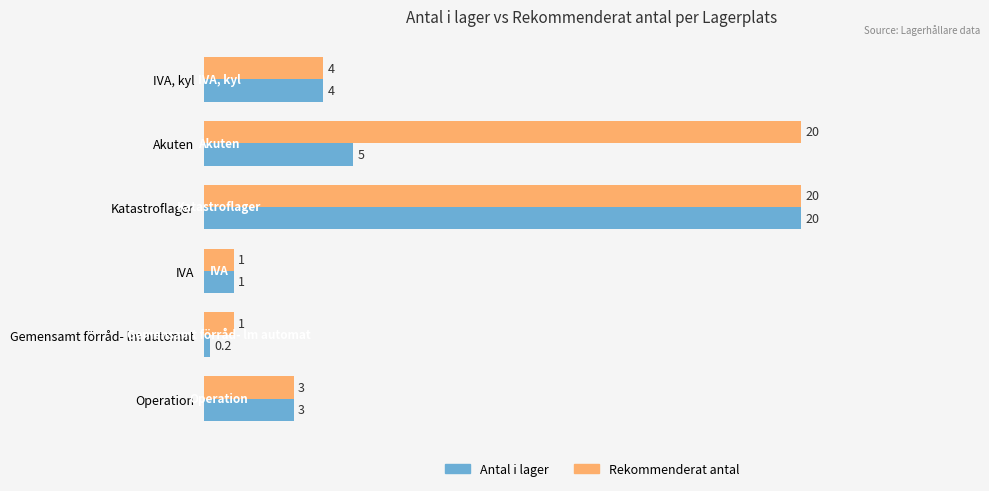

Where is Antal i lager nearest to the value 10?

Akuten